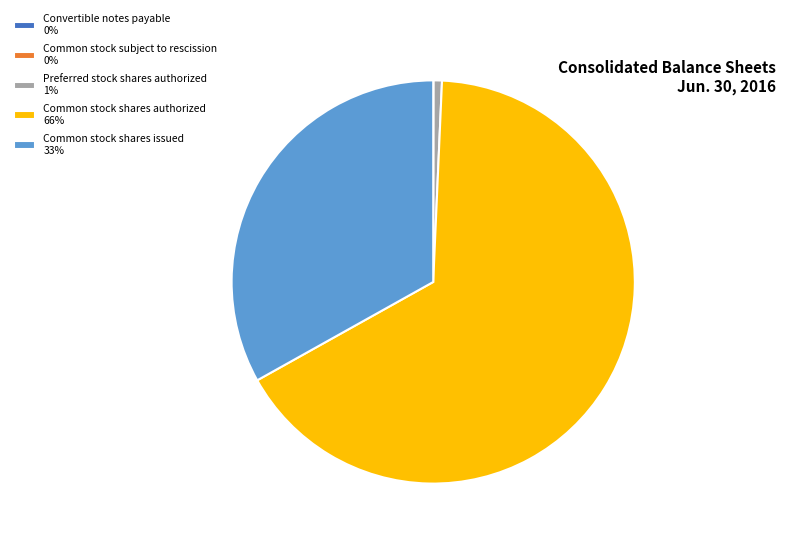

Is there any slice that represents more than half of the pie?

Yes